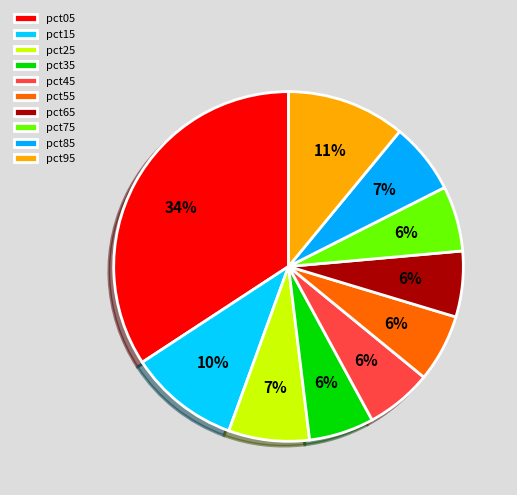

To the nearest percent, what percentage of the pie is pct35?

6%